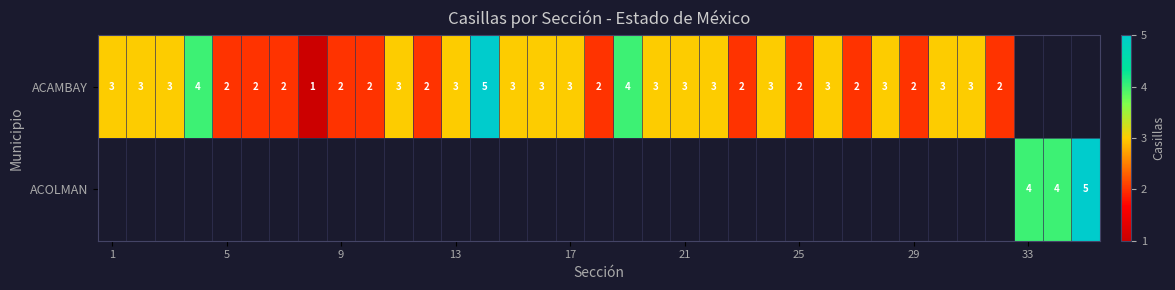

The value of ACAMBAY at 17 is 3. True or false?

True